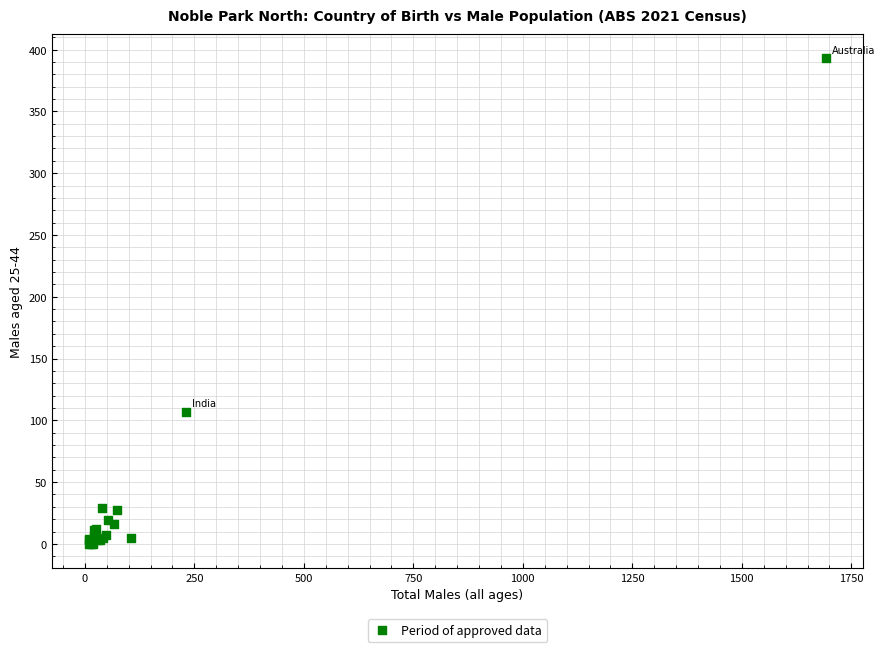

What Y value in the scatter plot is closest to 196?

107